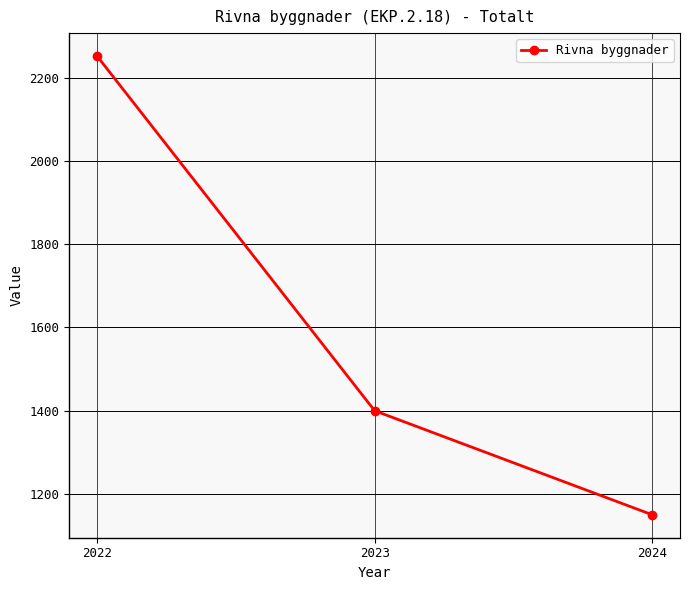

How many values are between 1150 and 2252?

3